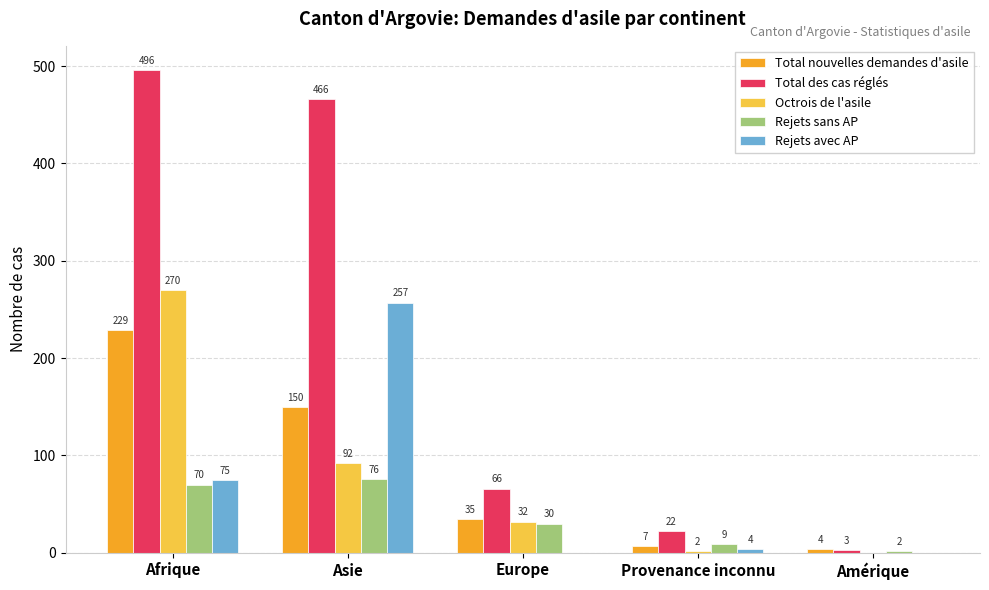

How many series are shown in this chart?

5